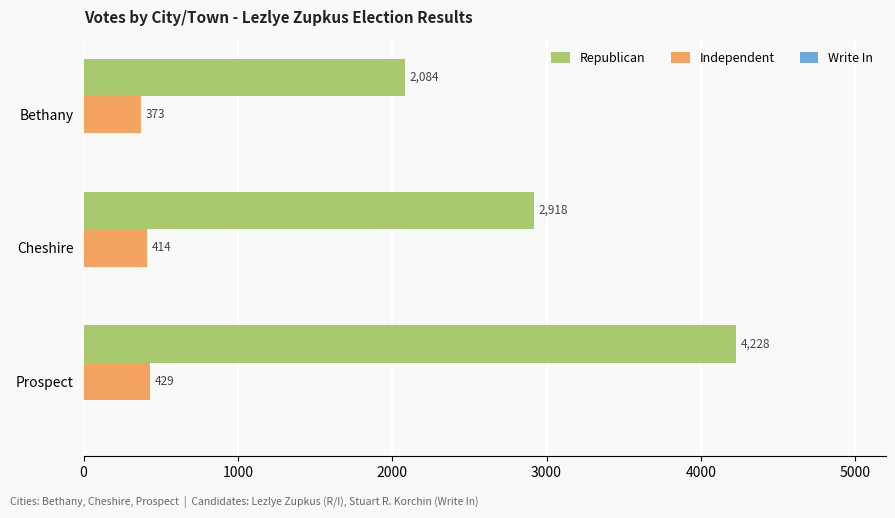

Between Cheshire and Prospect, which series saw the biggest shift?

Republican